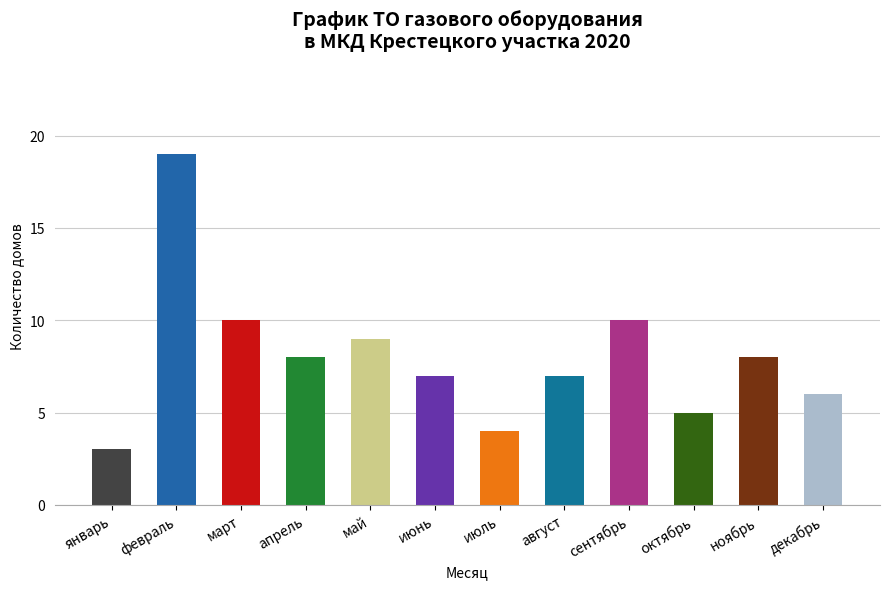

What is the value of the 7th bar from the left?

4